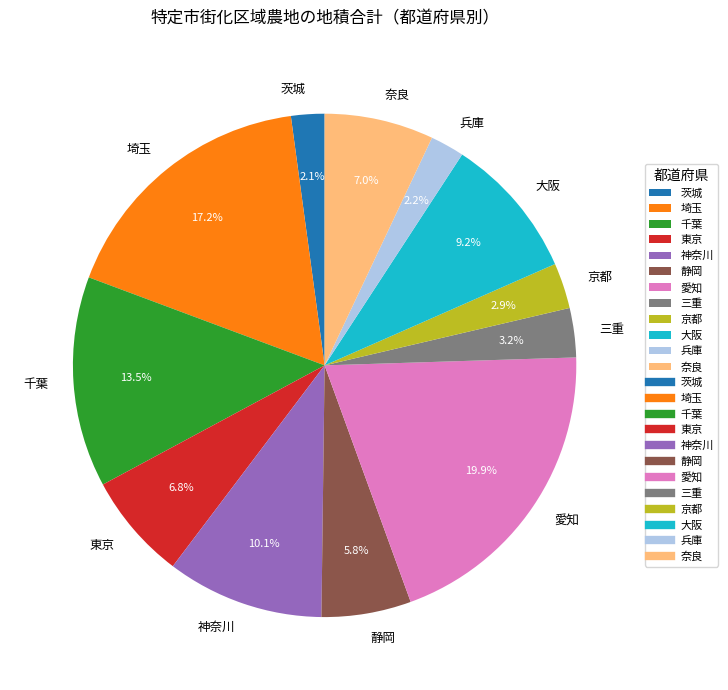

Is 静岡 the majority of the pie?

No